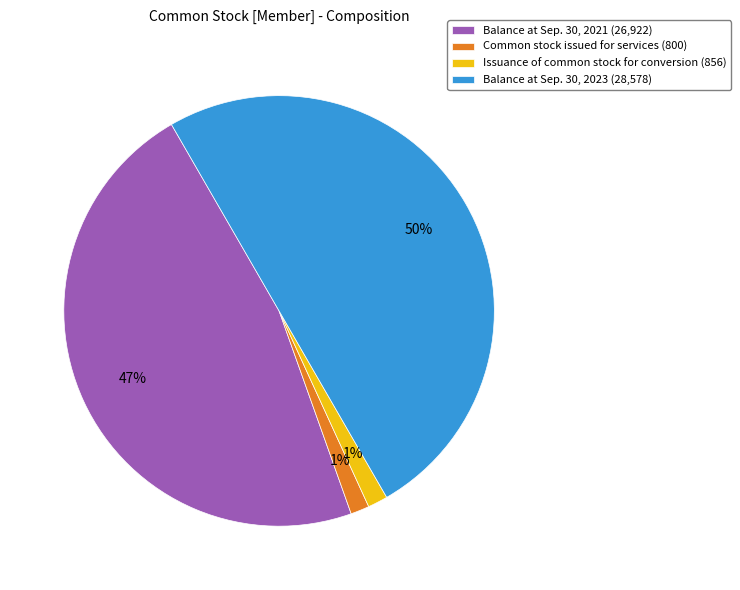

The Issuance of common stock for conversion slice represents 11% of the pie. True or false?

False